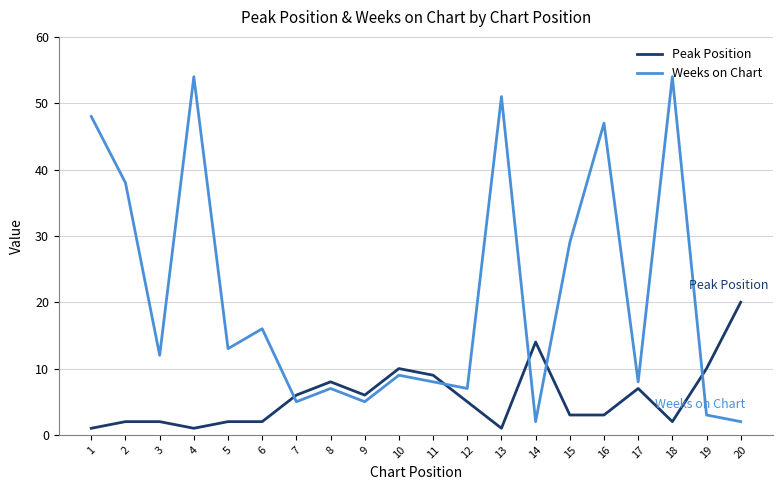

Where does the Peak Position series first go above 5?

7